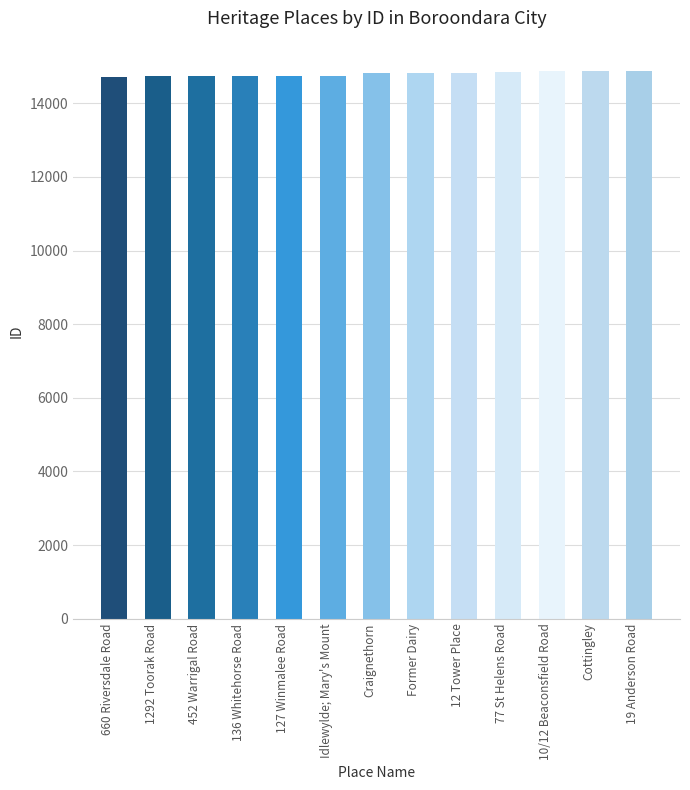

What position from the left is 127 Winmalee Road?

5